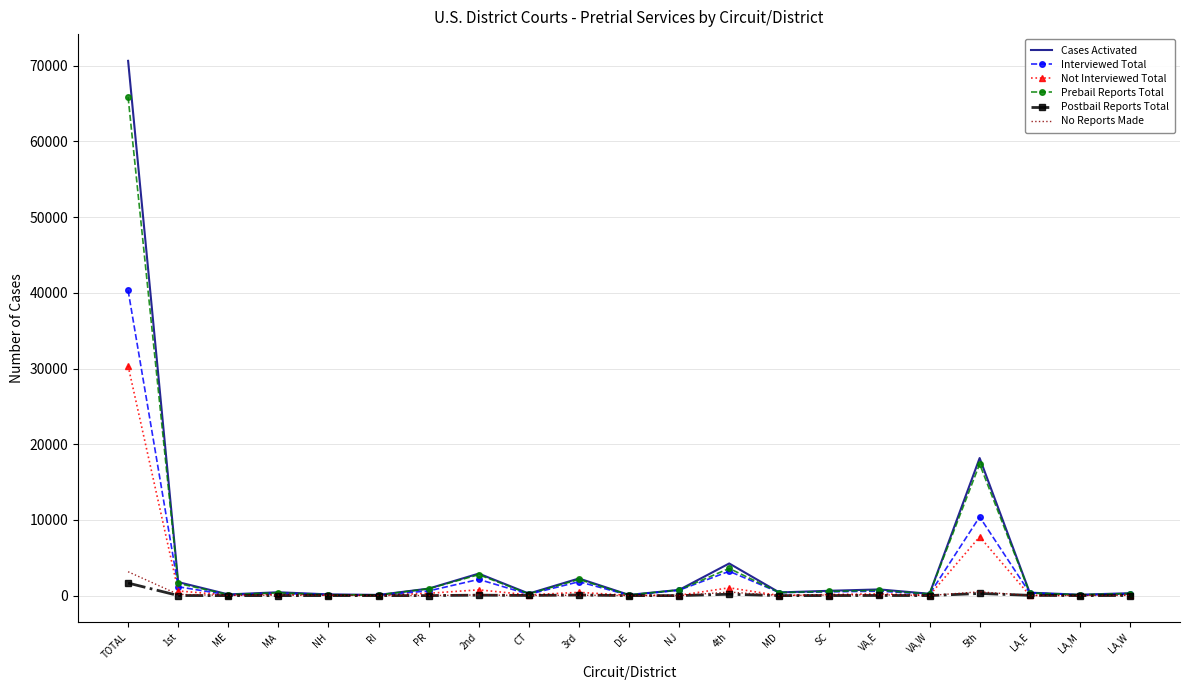

Between 3rd and 5th, which series saw the biggest shift?

Cases Activated